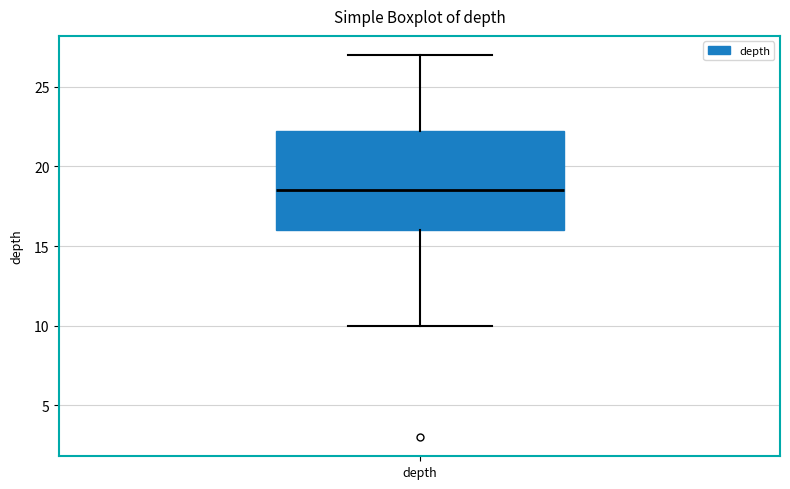

Read this box plot against the y-axis: the position of the median line, the range covered by the box, and the ends of both whiskers. The values are not printed on the chart, so give them approximately, as read against the axis.

median 18.5, box 16.0 to 22.5, whiskers 10.0 to 27.0